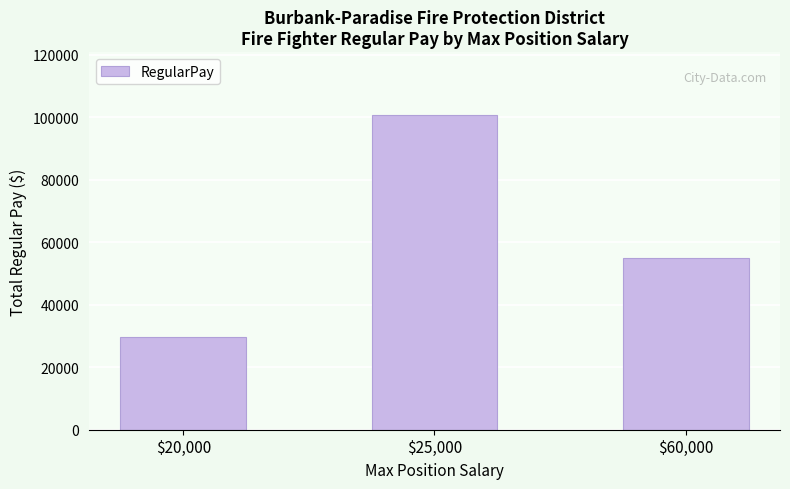

Does the chart contain stacked bars?

No